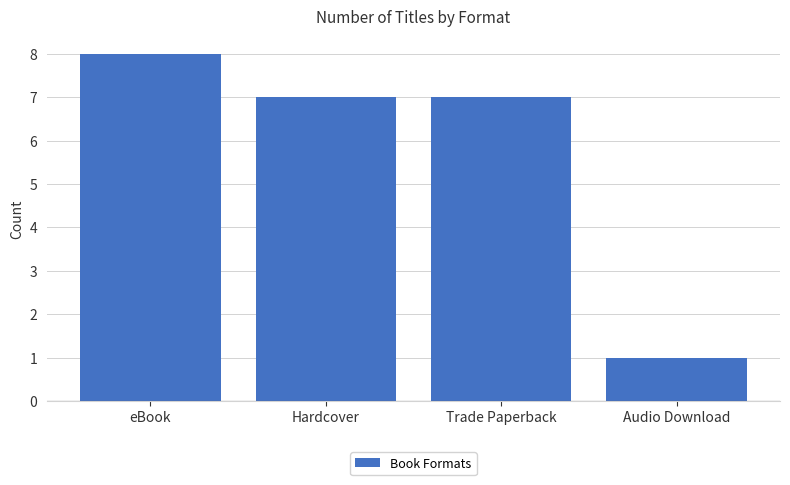

Does the chart contain any negative values?

No